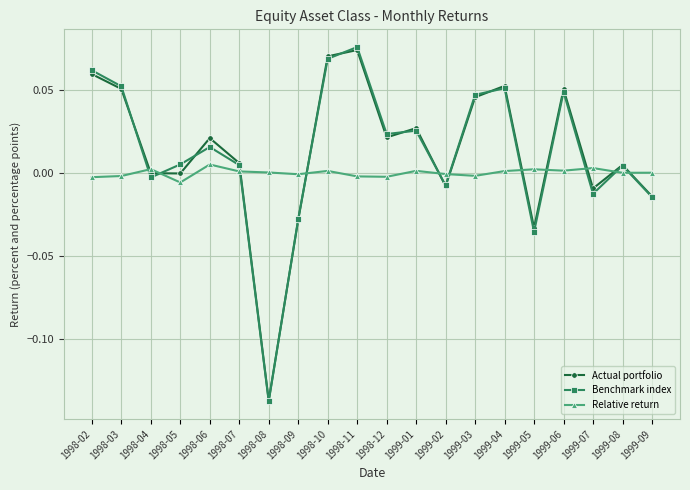

True or false: Benchmark index has a value of 0.1 at 1999-03.

False